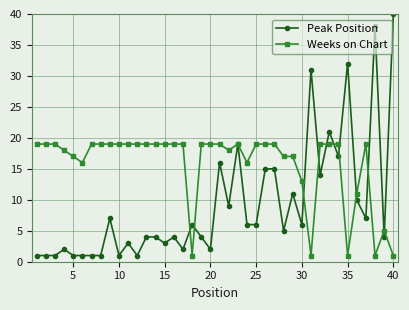

What is the value of the Weeks on Chart point at the 12th from the left?

19